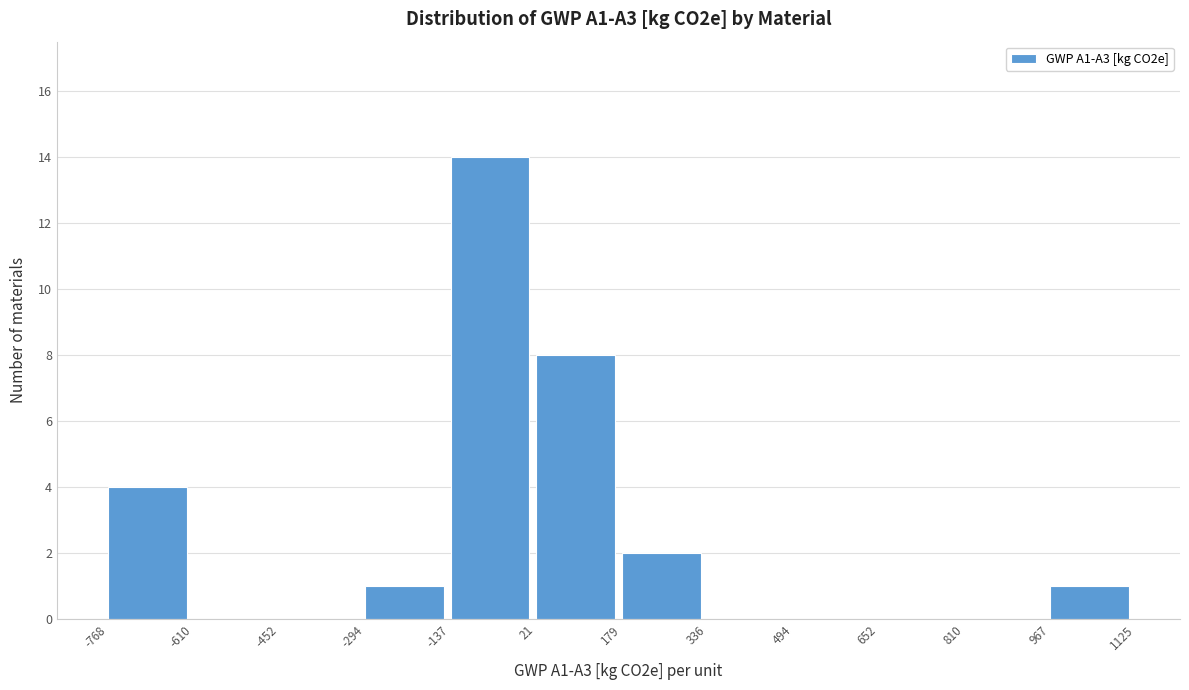

Reading left to right, list every bar in this chart as the range it spans on the x-axis followed by its height. The values are not printed on the chart, so give them approximately, as read against the axis.

-768 to -610: 4
-610 to -452: 0
-452 to -294: 0
-294 to -137: 1
-137 to 21: 14
21 to 179: 8
179 to 336: 2
336 to 494: 0
494 to 652: 0
652 to 810: 0
810 to 967: 0
967 to 1125: 1